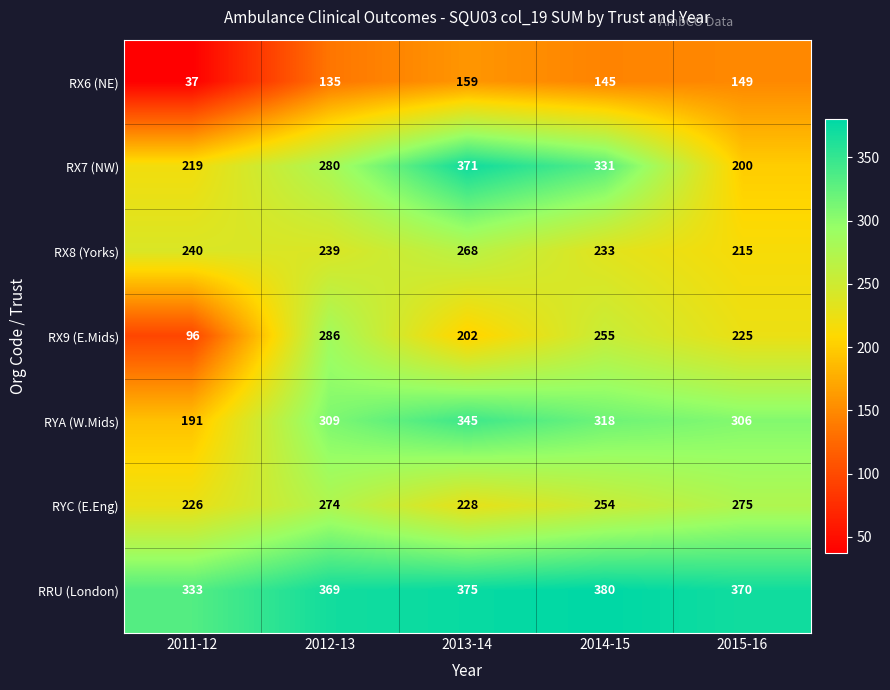

What is the difference between the RX6 (NE) values at 2015-16 and 2013-14?

10